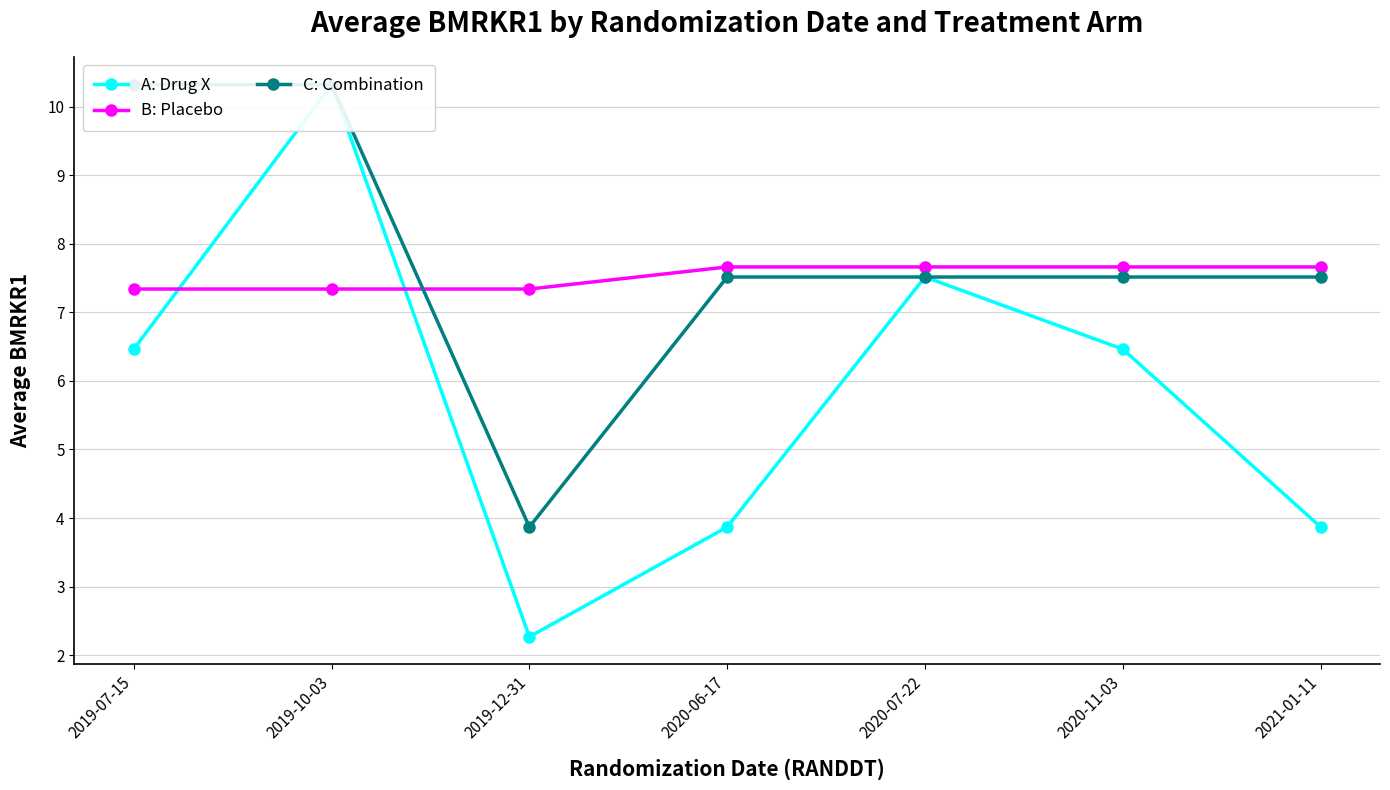

Is it true that A: Drug X equals 3.0 at 2020-07-22?

False